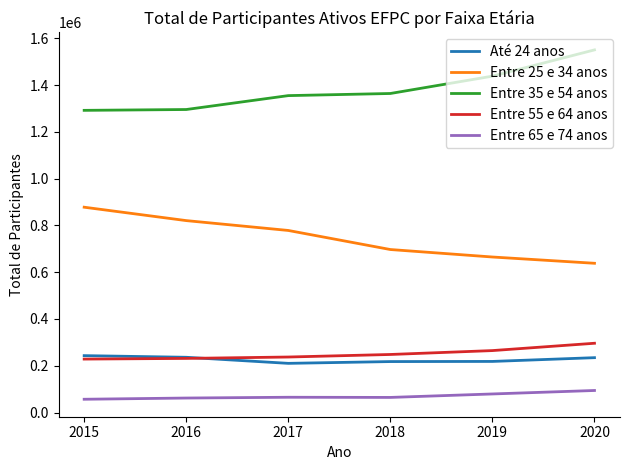

Rank the categories by Entre 25 e 34 anos value from highest to lowest.

2015, 2016, 2017, 2018, 2019, 2020